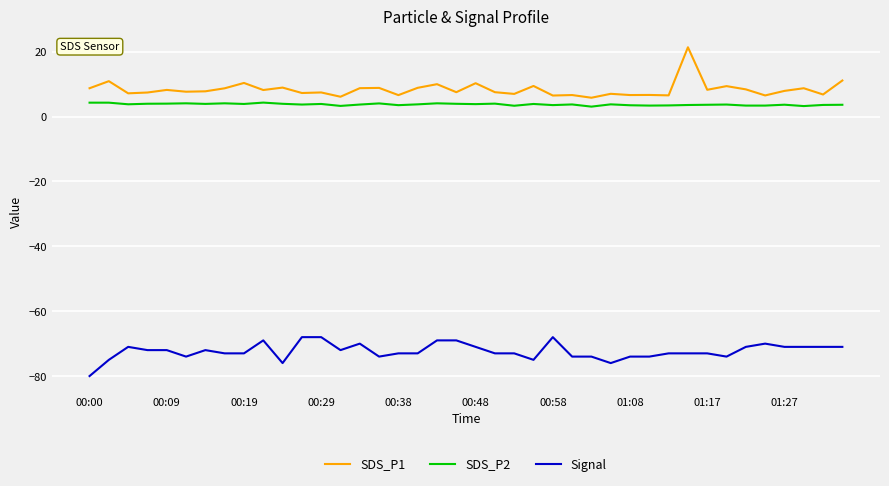

True or false: SDS_P1 and SDS_P2 intersect in this chart.

False